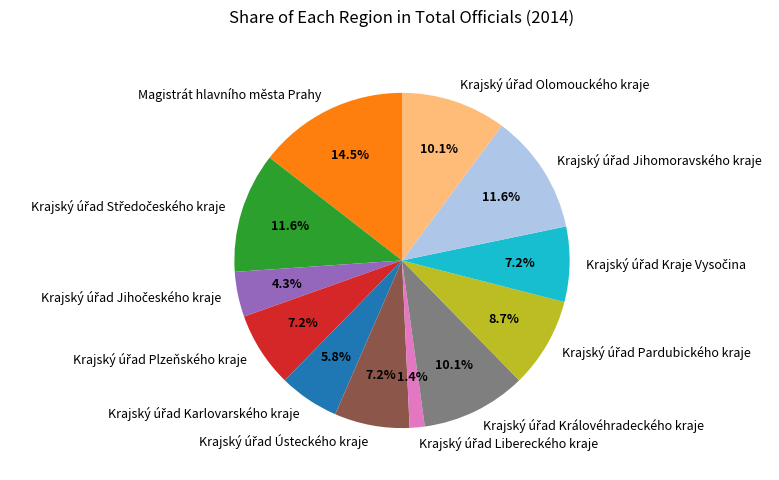

To the nearest percent, what is the difference between the largest and smallest slice percentages?

13%